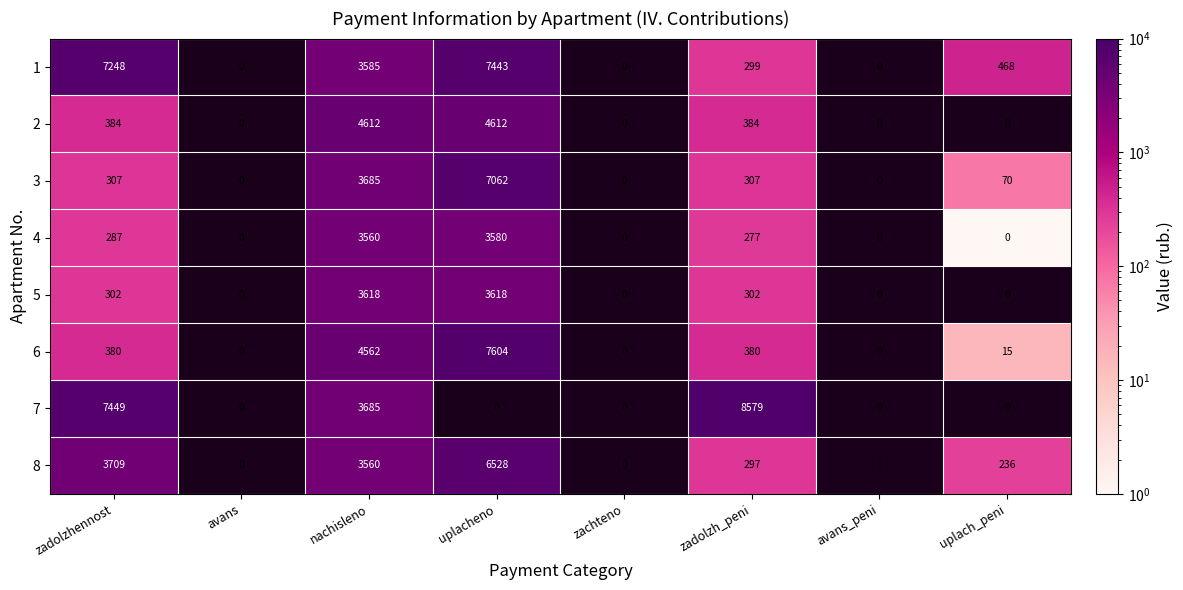

Which label corresponds to the smallest value in the chart?

uplach_peni